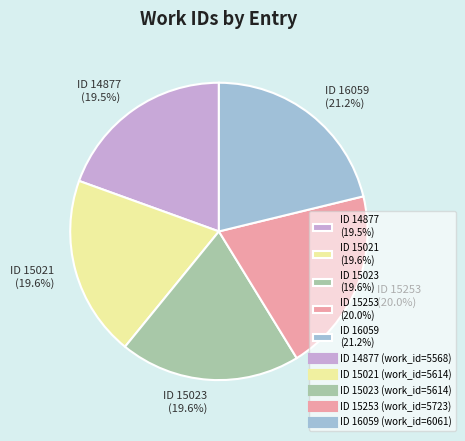

Which slice is the largest?

ID 16059 (21.2%)